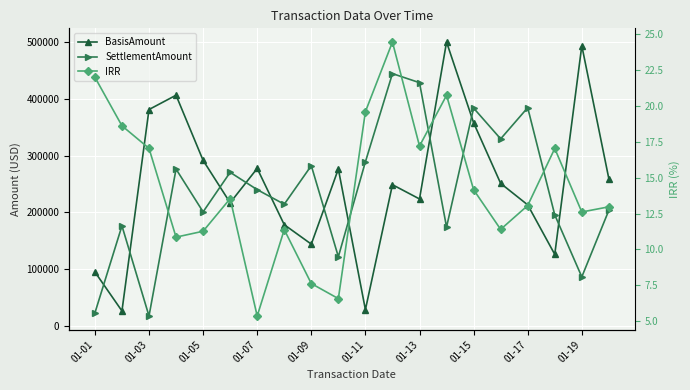

Is the value of IRR at 01-07 greater than the value of BasisAmount at 17?

No